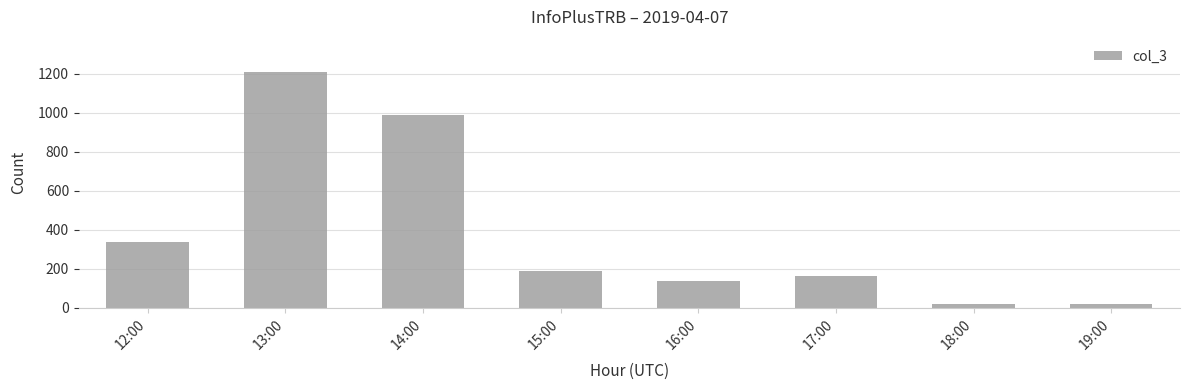

What is the approximate value at 13:00?

1209